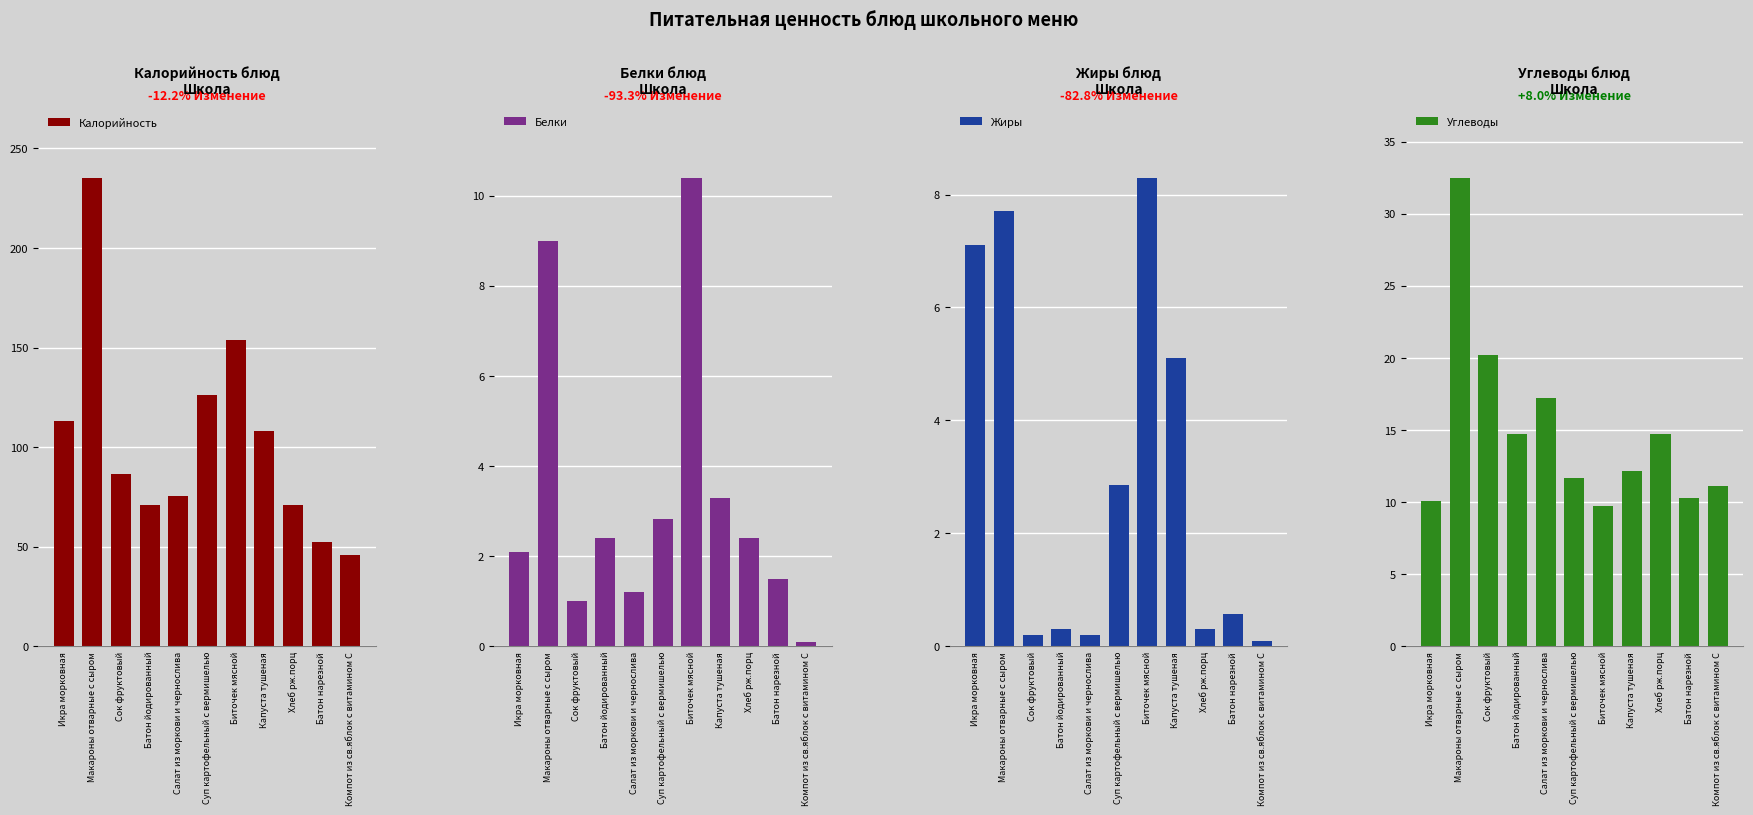

What is the value of the Углеводы bar at the 6th from the left?

11.7